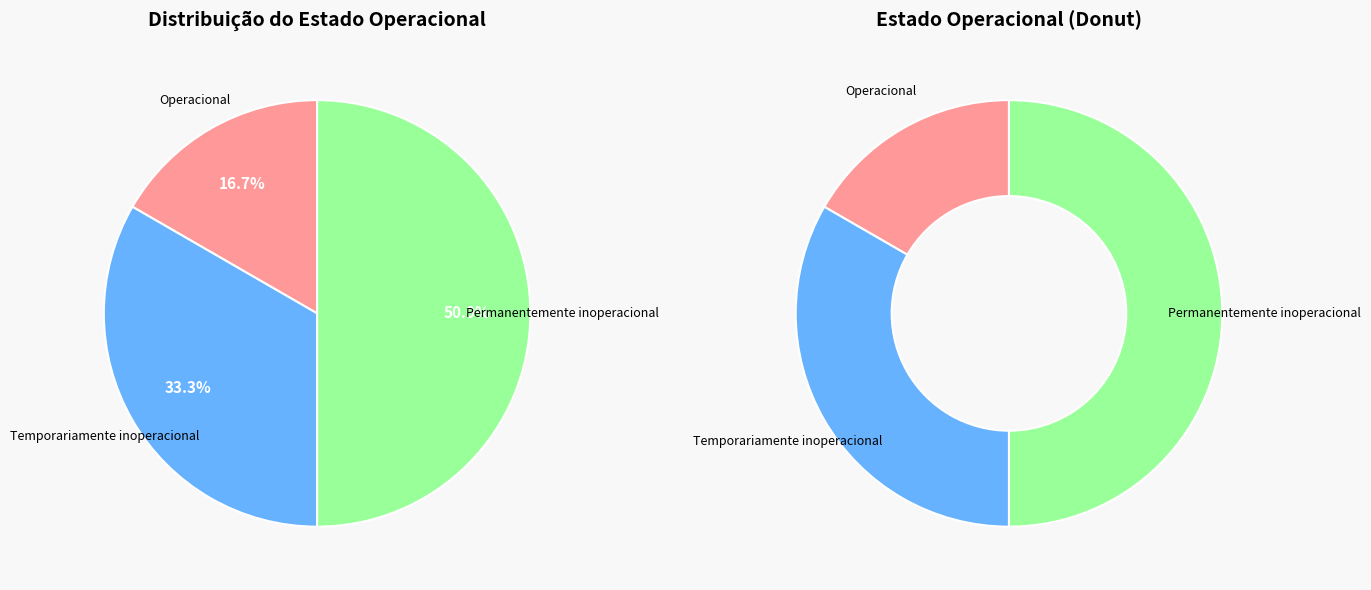

How many segments does this pie chart have?

3